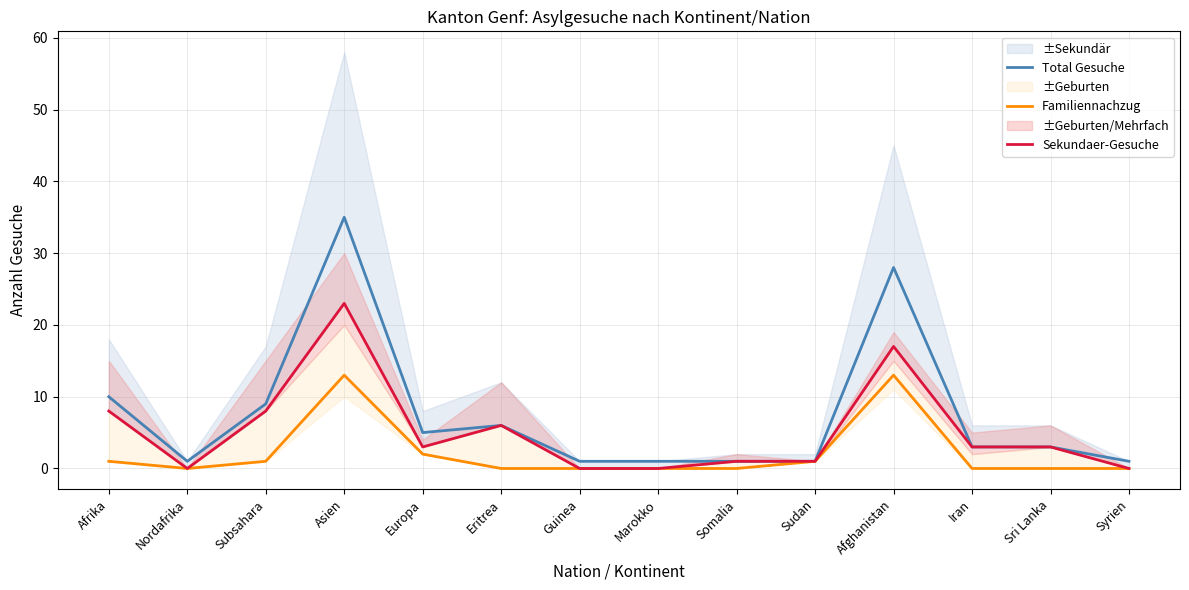

At Europa, list the series in order from largest to smallest.

Total Gesuche, Sekundaer-Gesuche, Familiennachzug